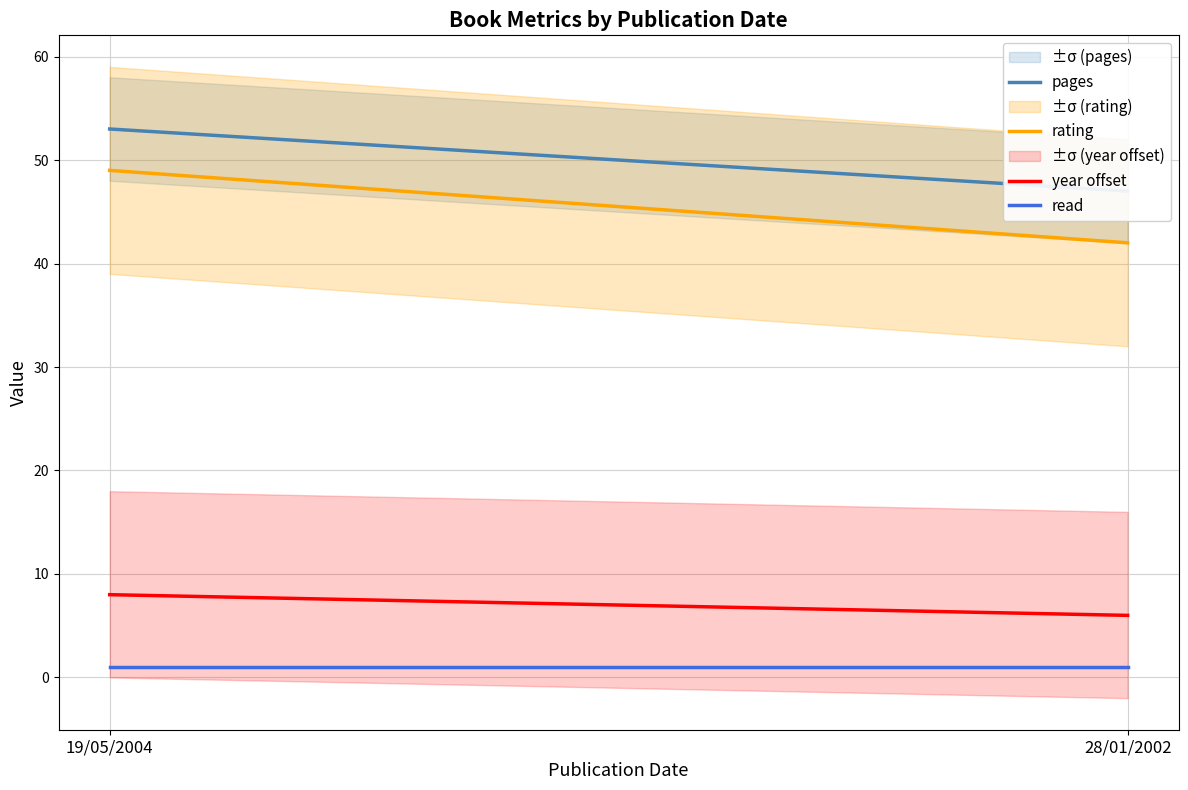

What is the sum of the pages values at 19/05/2004 and 28/01/2002?

100